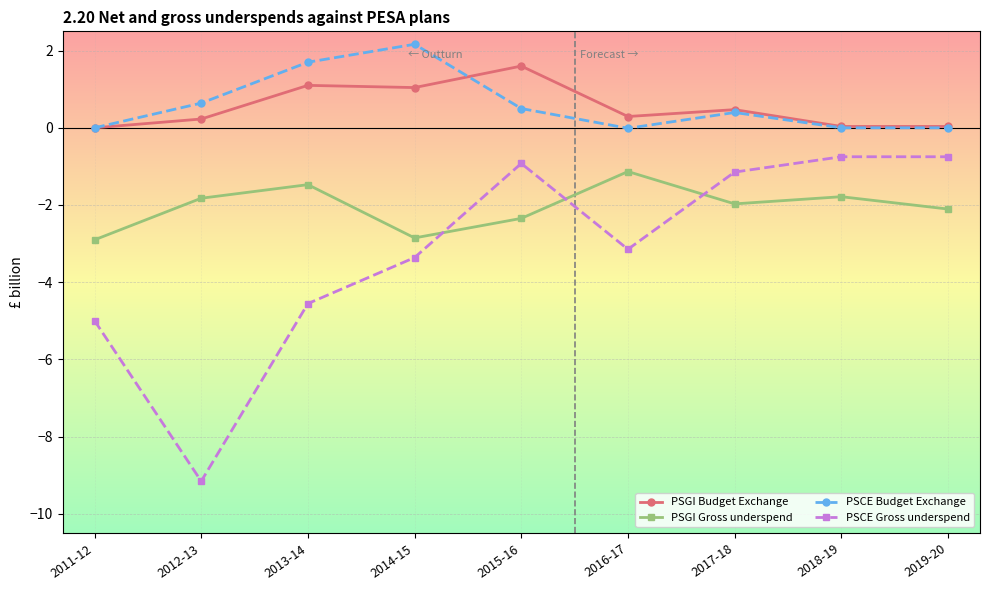

What is the difference between the maximum and minimum values in the PSGI Budget Exchange series?

1.6